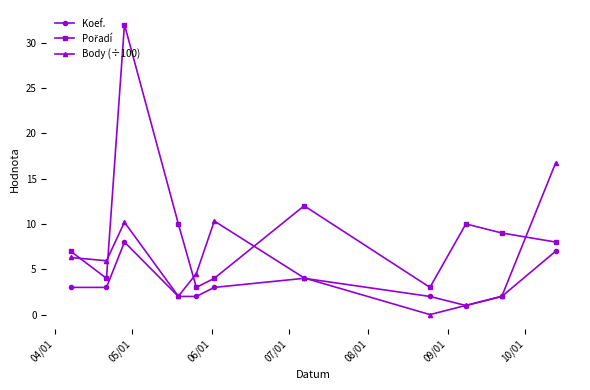

What is the lowest value of the Koef. series?

1.0